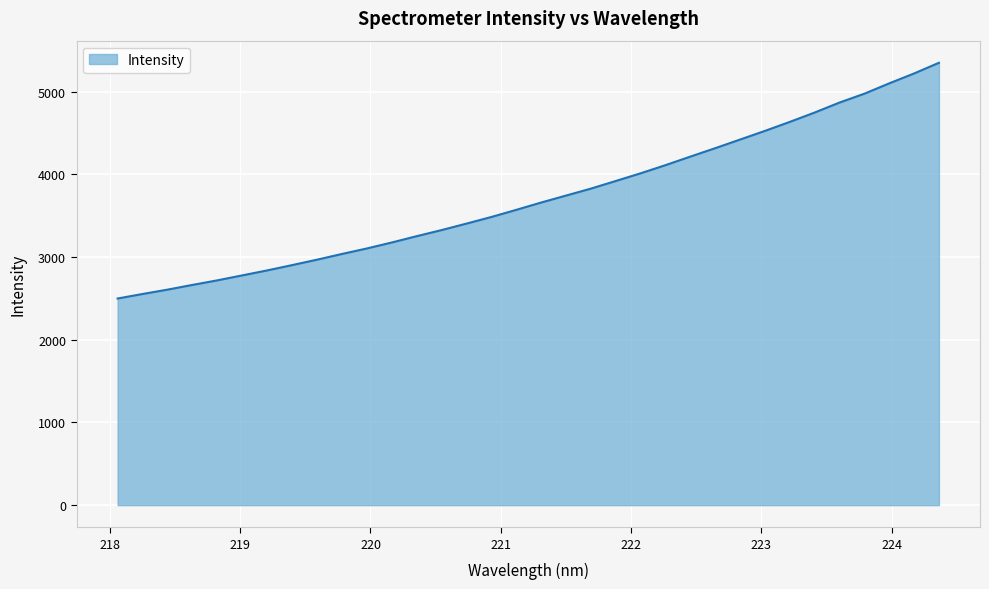

What is the difference between the maximum and minimum values?

2851.3